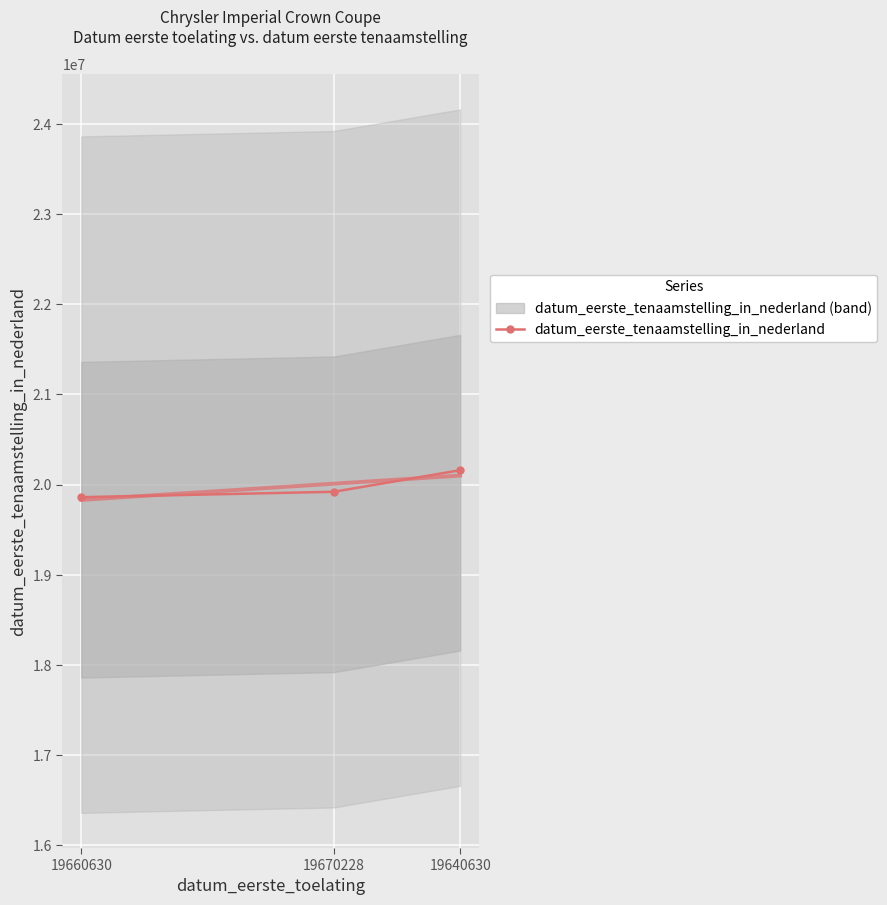

At which label is the value closest to 20010758?

19670228